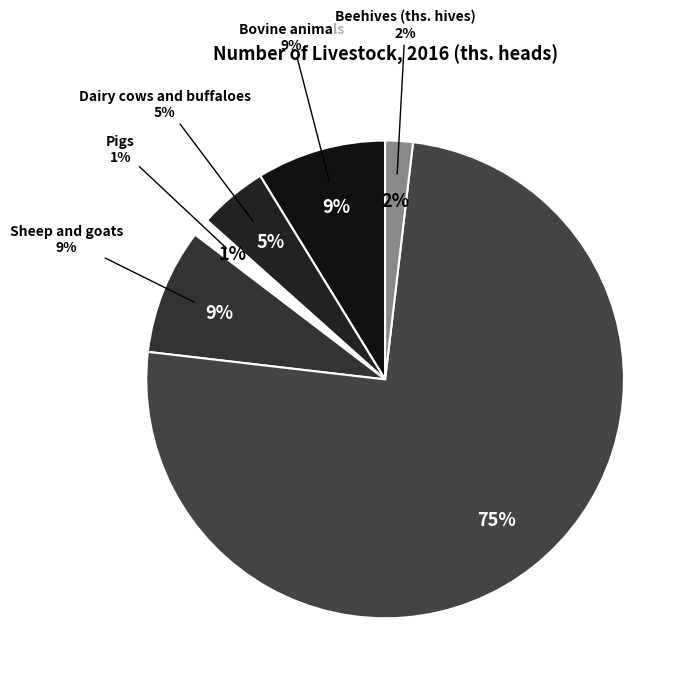

Between Dairy cows and buffaloes and Pigs, which is larger?

Dairy cows and buffaloes